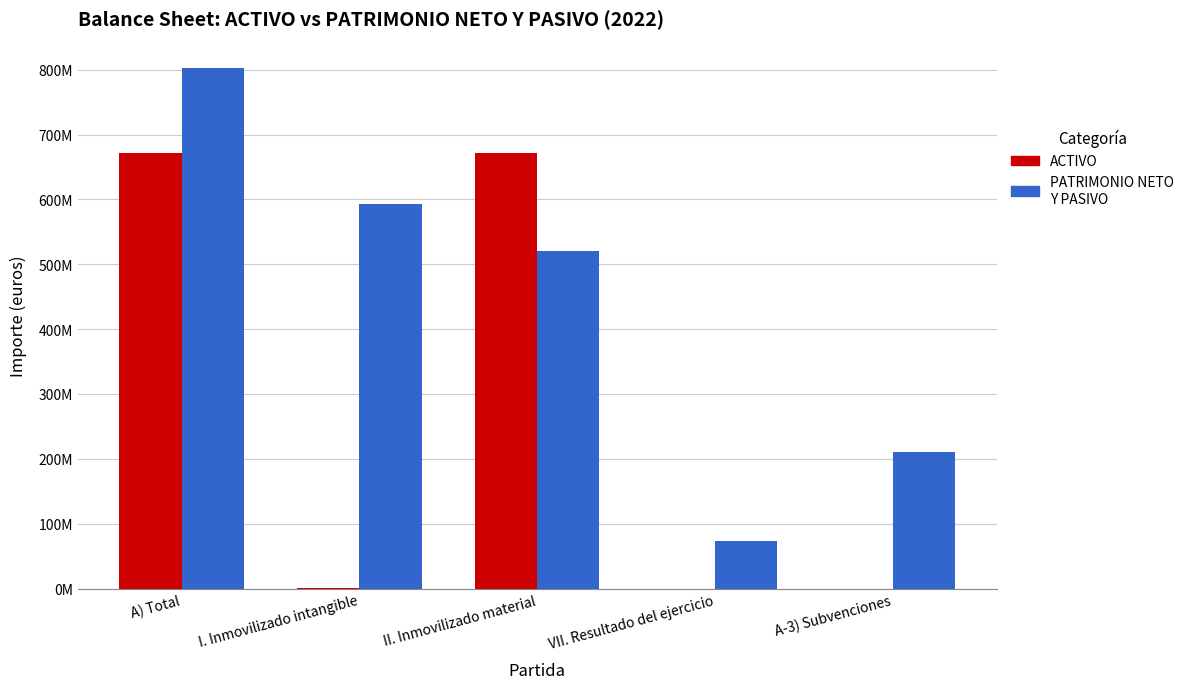

Are the bars grouped side by side (vs. stacked)?

Yes